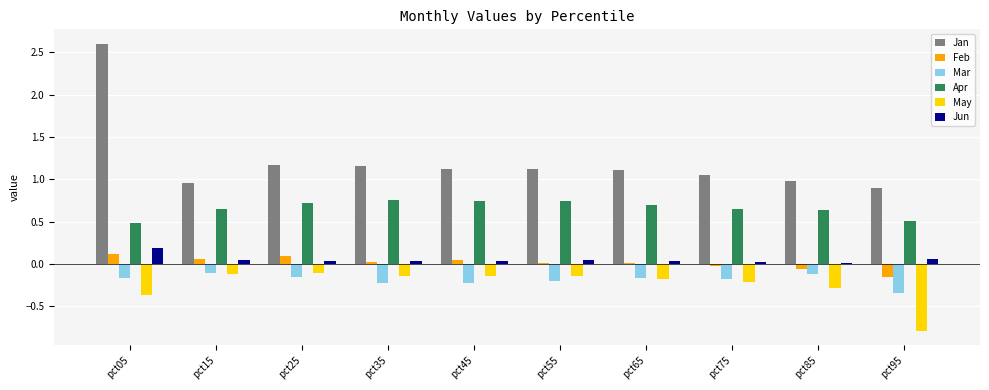

What is the total value across all series at pct05?

2.9